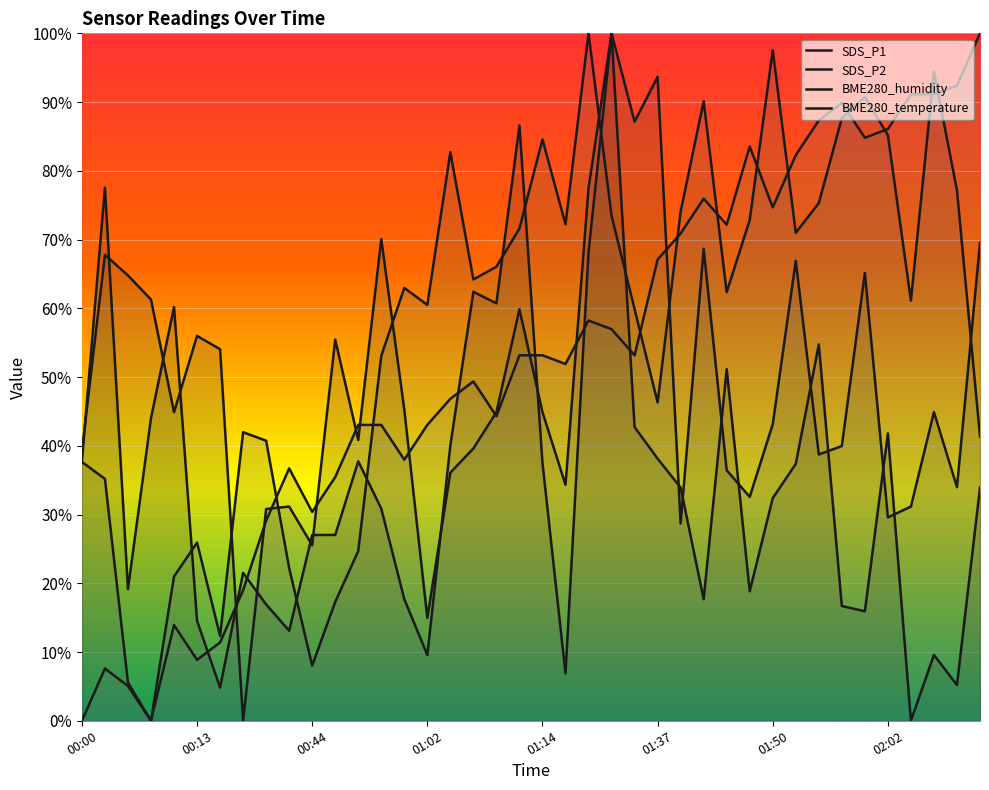

At 01:11, list the series in order from largest to smallest.

SDS_P1, BME280_humidity, SDS_P2, BME280_temperature